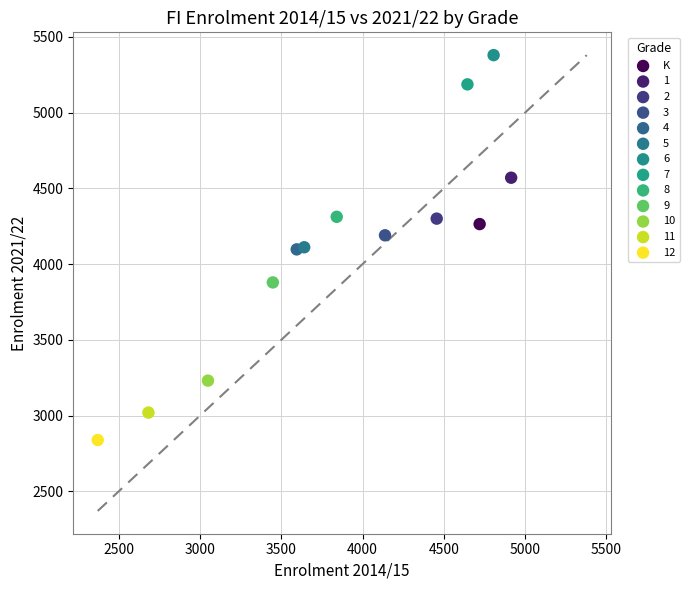

Which series reaches the minimum Y coordinate?

12